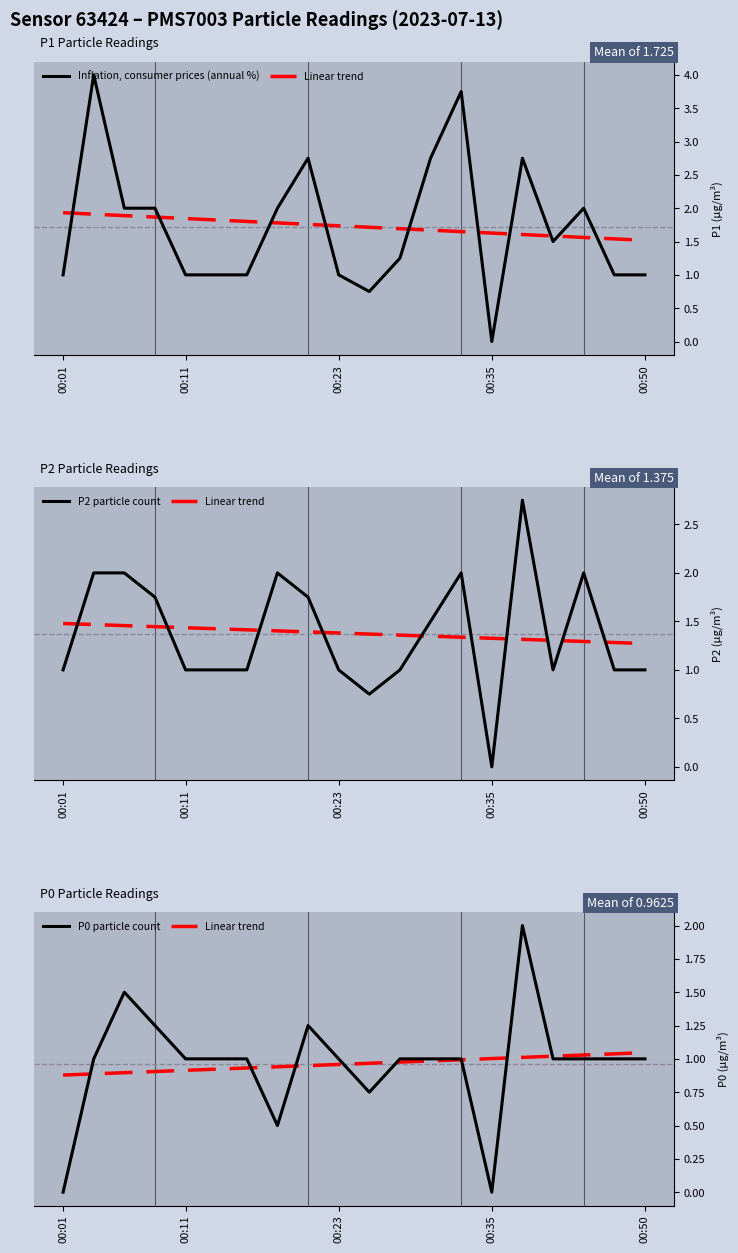

Which category has the lowest value in the P0 particle count series?

00:01